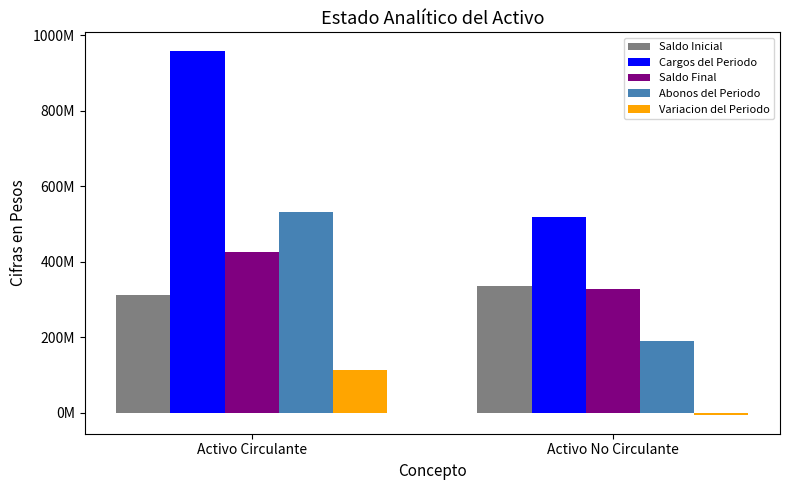

What is the total value across all series at Activo Circulante?

2344015311.1